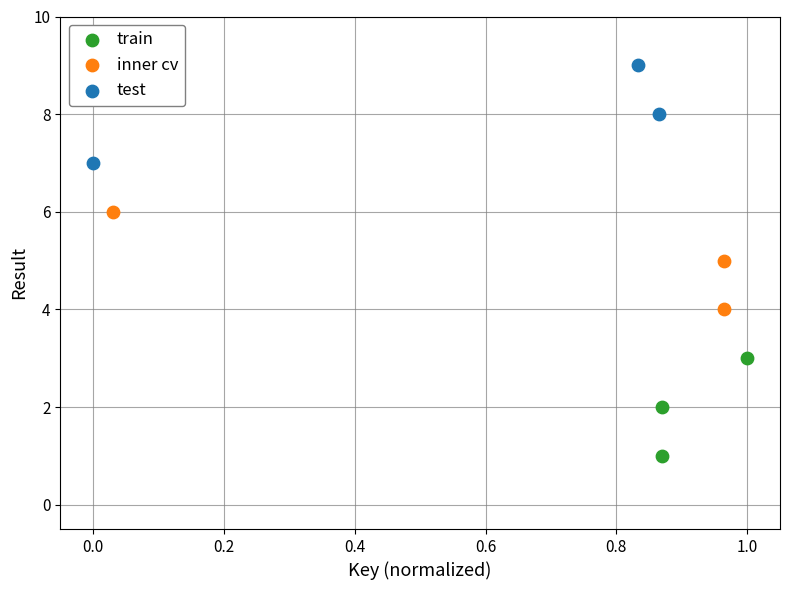

Which series contains the highest Y value?

test